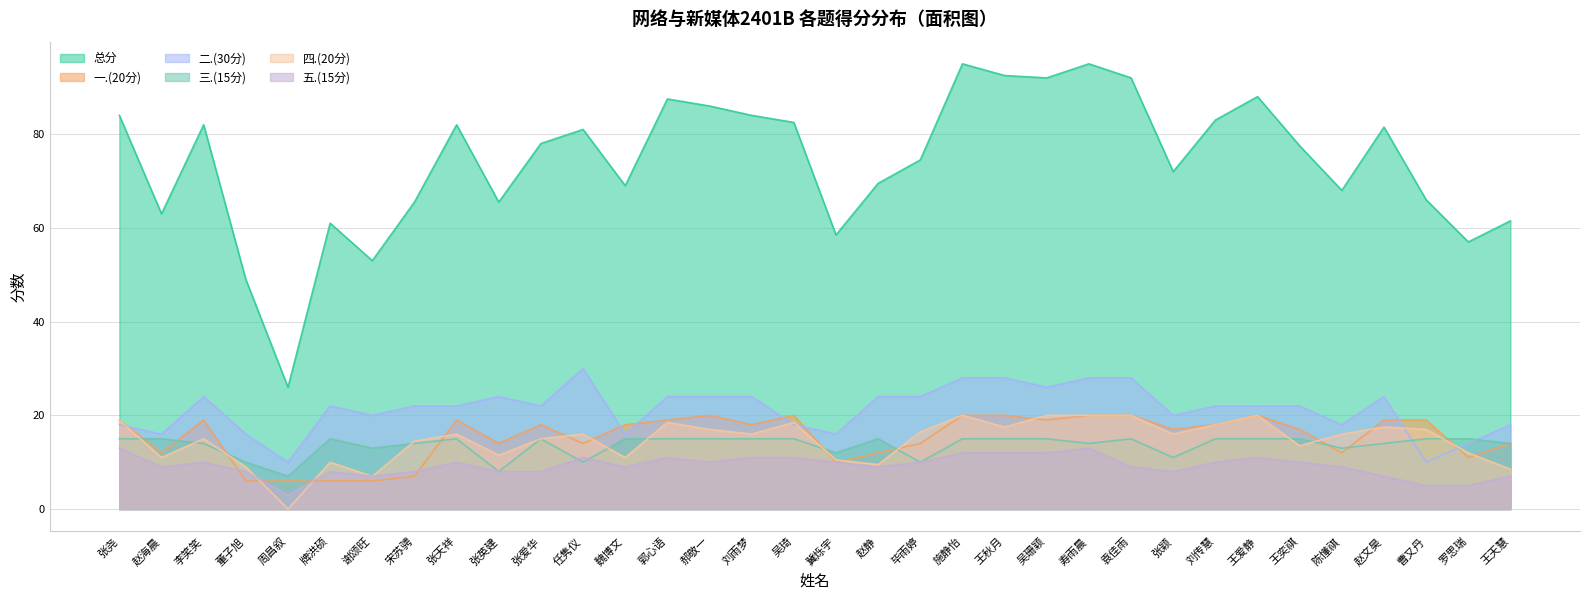

What is the label of the 4th point from the right?

赵文昊